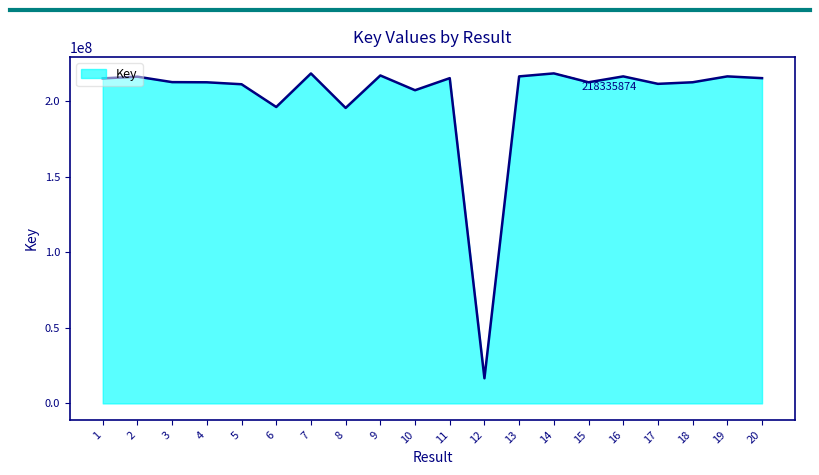

What value does the data have at 5?

211152520